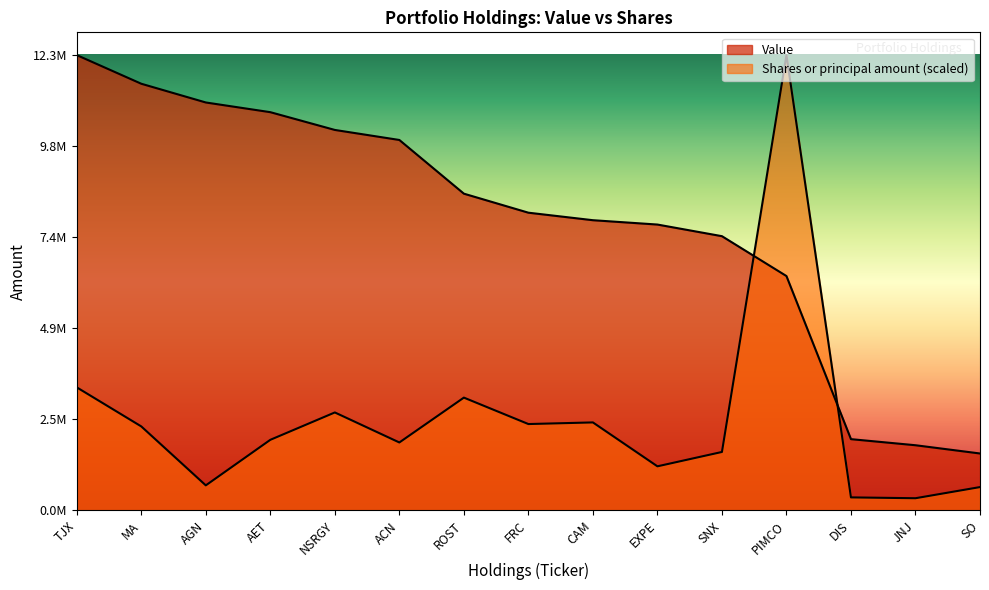

Which series has the largest range (max minus min)?

Shares or principal amount